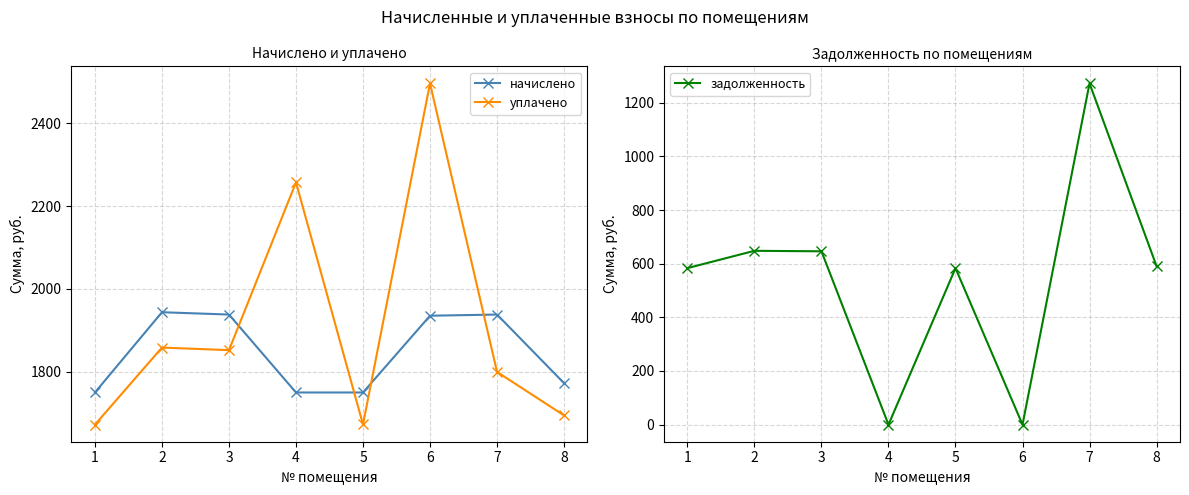

Is this an area chart (filled region under the line)?

No